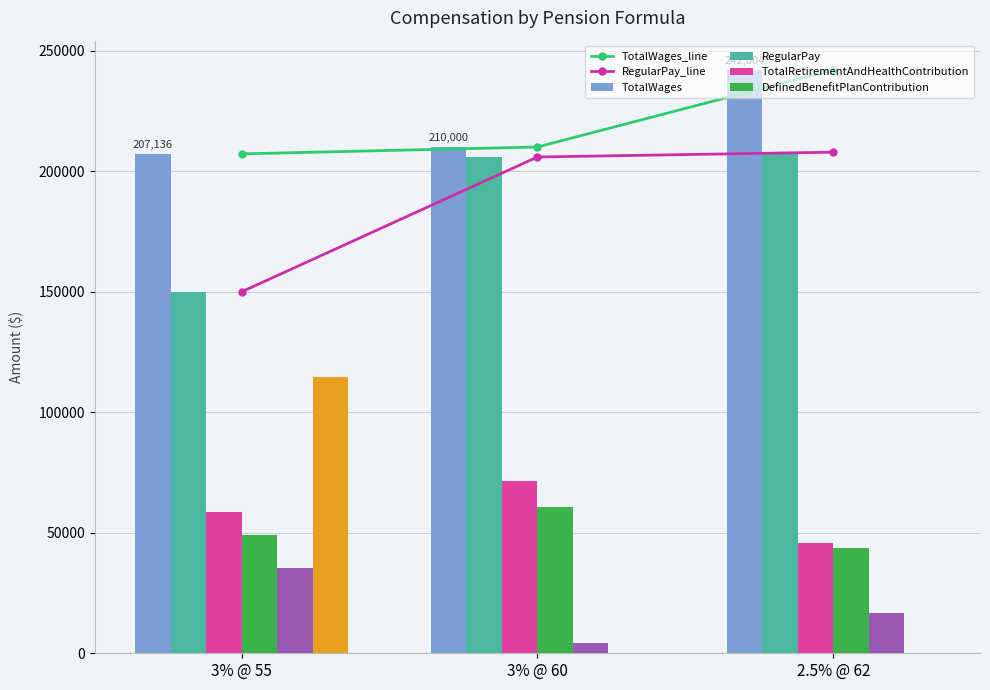

The value of TotalRetirementAndHealthContribution at 3% @ 55 is 38306. True or false?

False